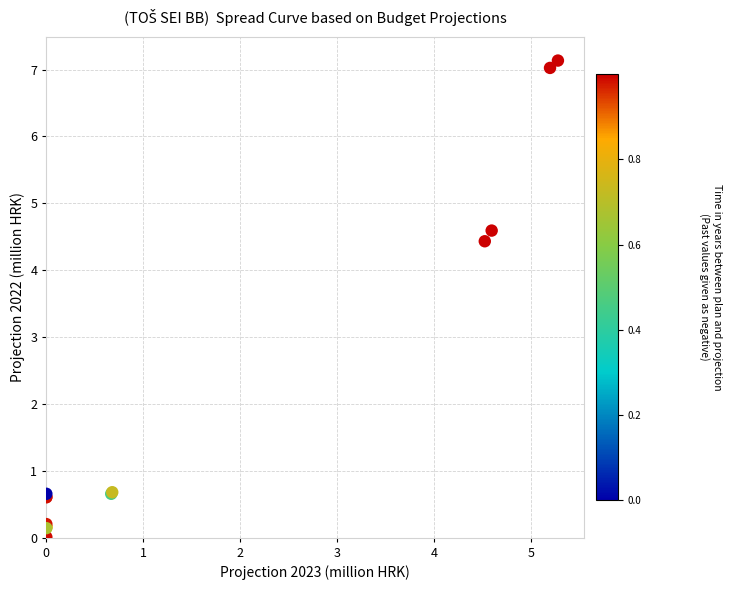

What Y value in the scatter plot is closest to 3?

4.4